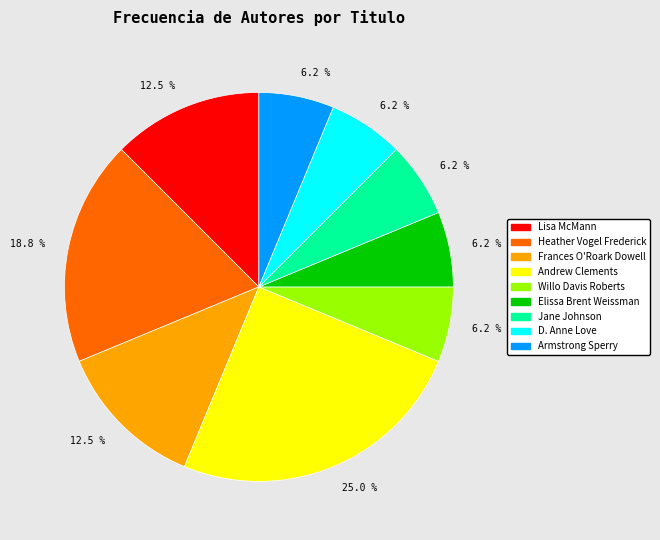

To the nearest percent, what is the difference between the largest and smallest slice percentages?

19%